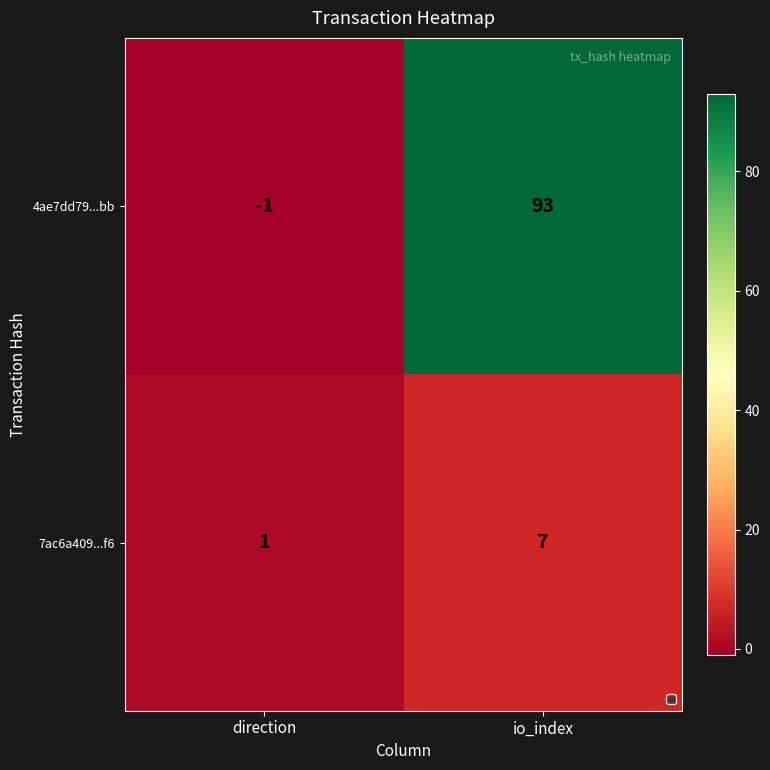

Reading left to right, extract all data points from this chart.

4ae7dd79...bb: -1	93
7ac6a409...f6: 1	7